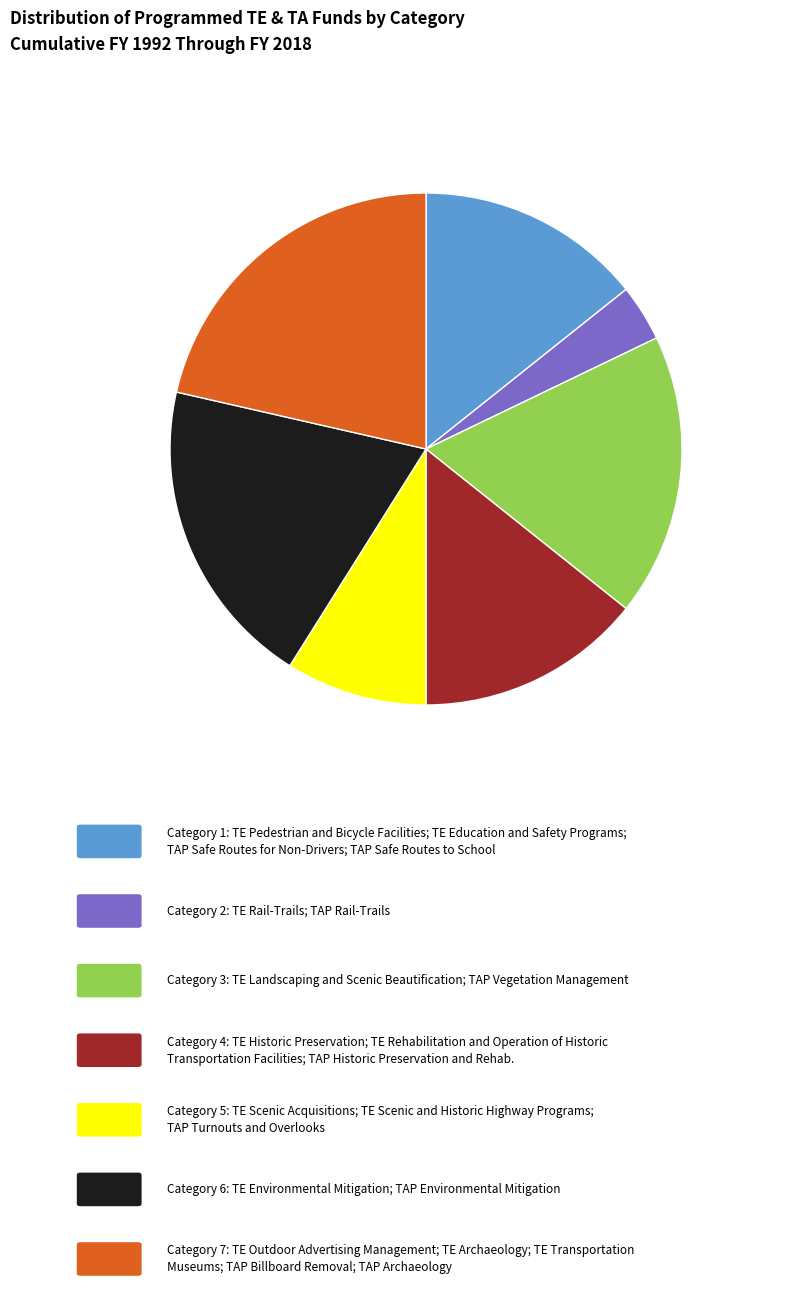

Is there a majority slice in this chart?

No